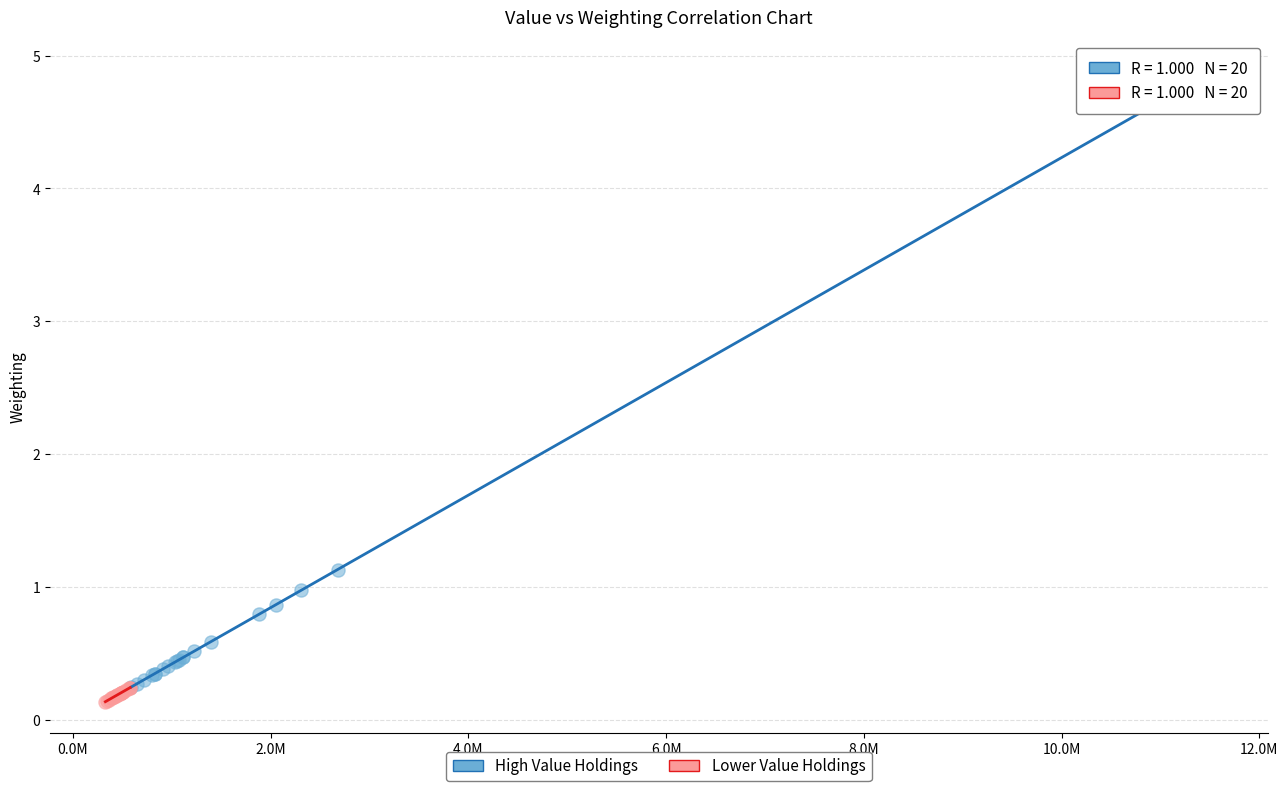

Which series contains the highest Y value?

High Value Holdings